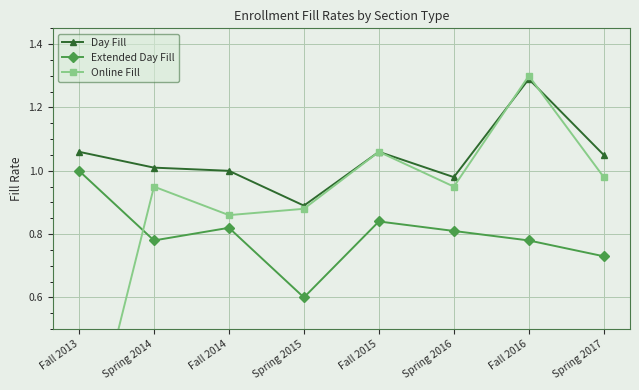

Which series has the largest total across all categories?

Day Fill